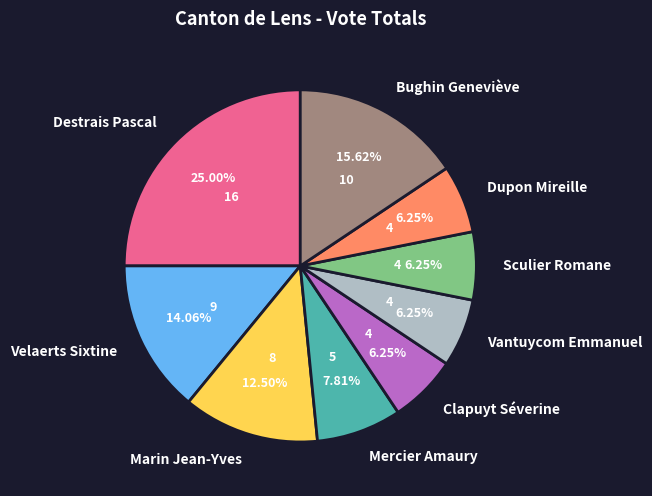

Which slice is the largest?

Destrais Pascal